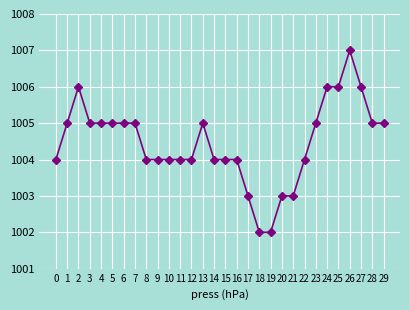

Reading left to right, extract all data points from this chart.

0=1004	1=1005	2=1006	3=1005	4=1005	5=1005	6=1005	7=1005	8=1004	9=1004	10=1004	11=1004	12=1004	13=1005	14=1004	15=1004	16=1004	17=1003	18=1002	19=1002	20=1003	21=1003	22=1004	23=1005	24=1006	25=1006	26=1007	27=1006	28=1005	29=1005